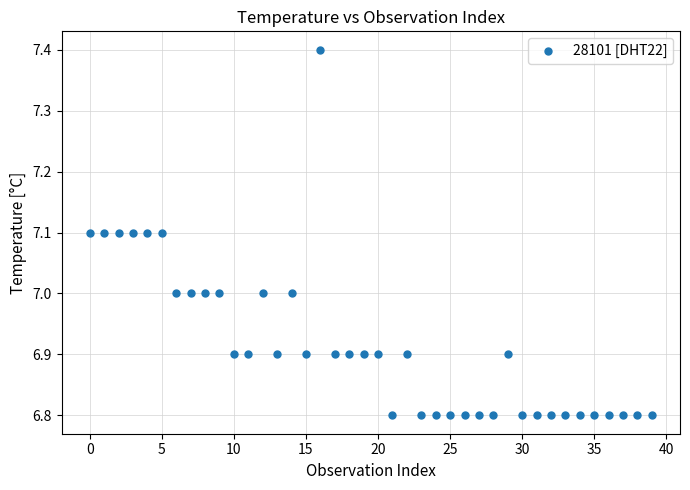

What is the range of Y values (max minus min)?

0.6